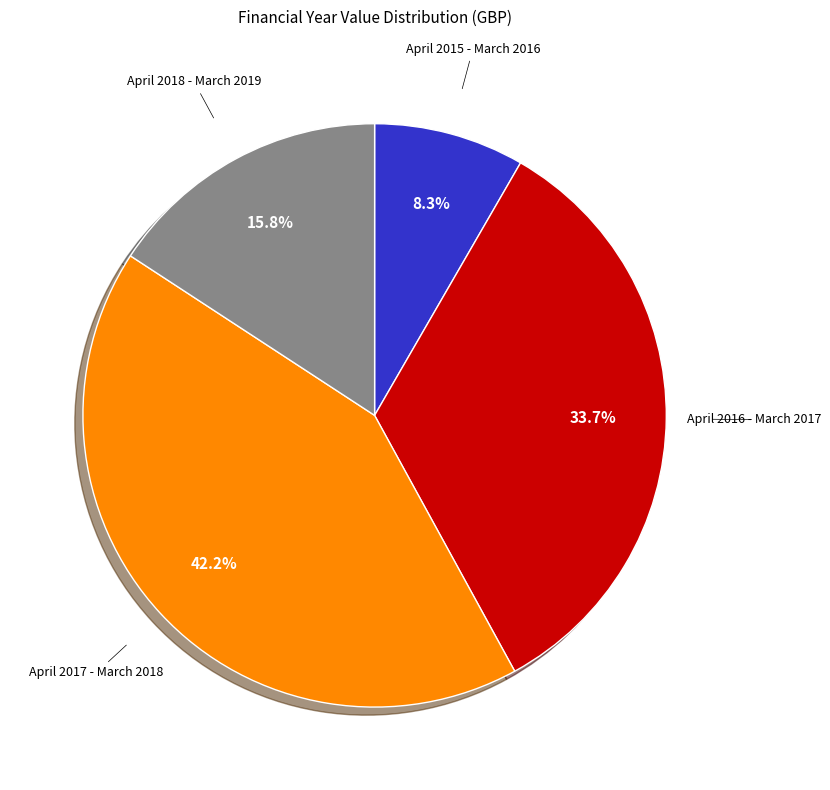

Does April 2016 - March 2017 account for over 50% of the chart?

No